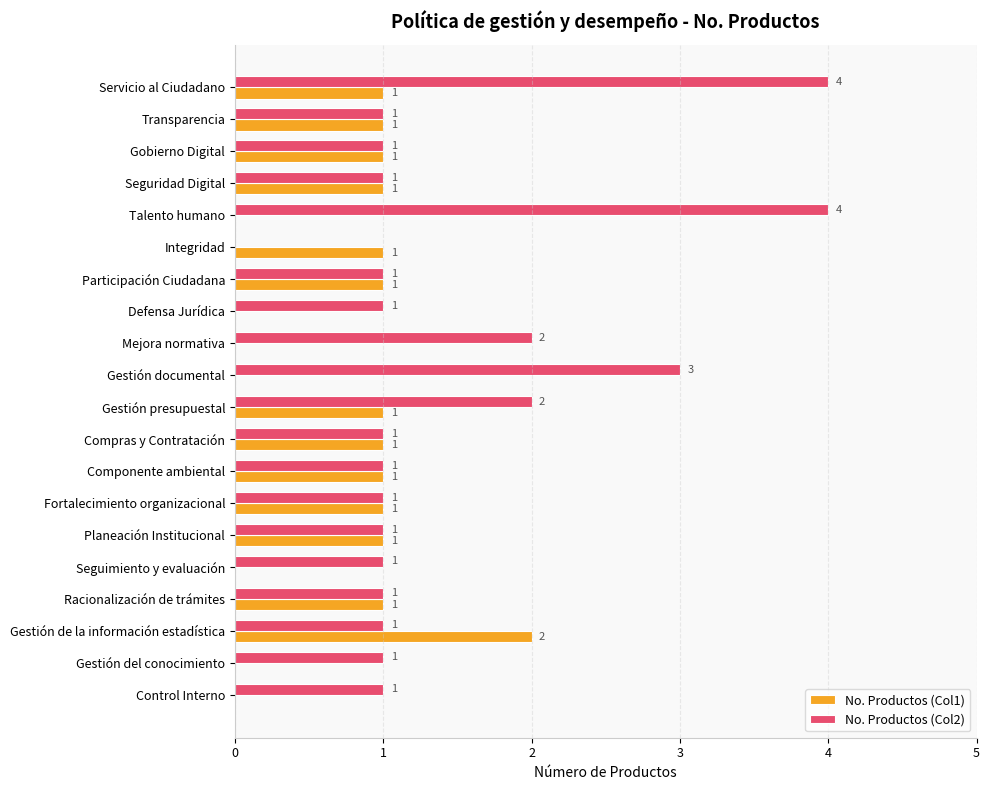

Which series has the largest range (max minus min)?

No. Productos (Col2)